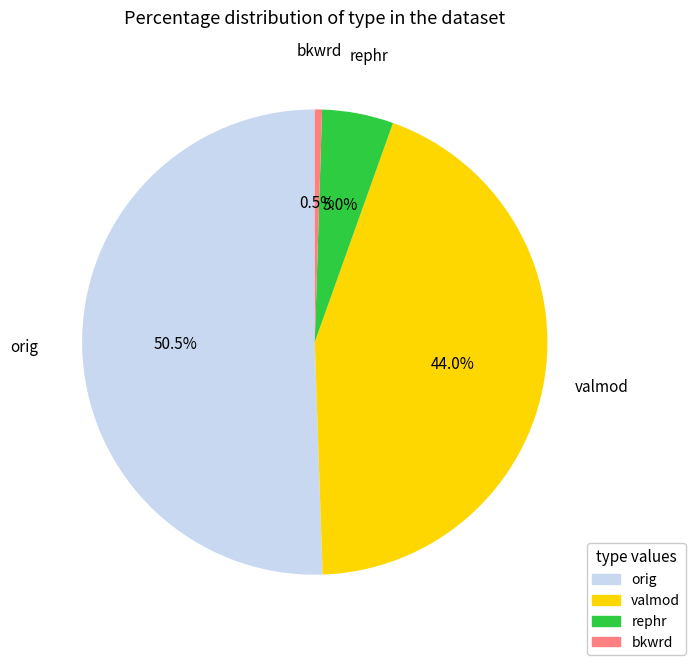

Which slice represents more than half of the pie?

orig